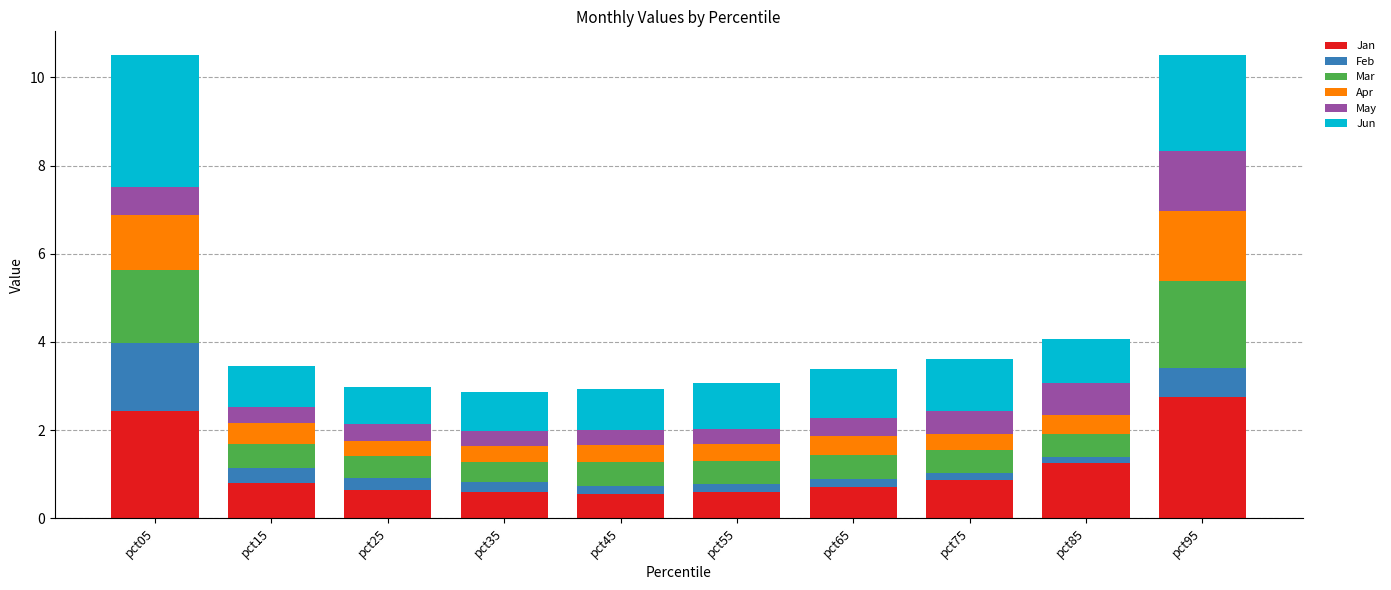

What is the lowest value of the Jan series?

0.6